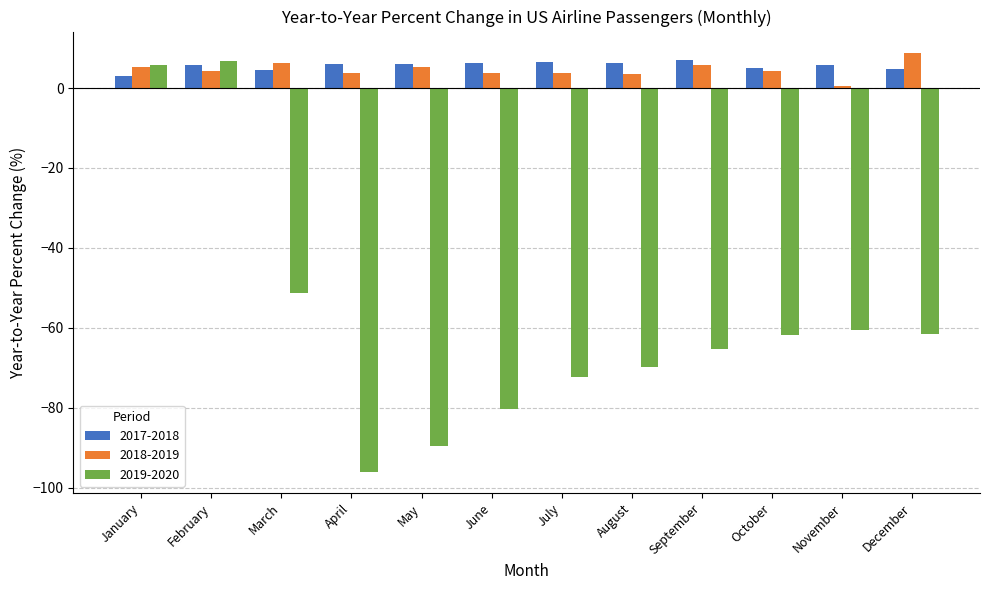

What is the total value across all series at November?

-54.5